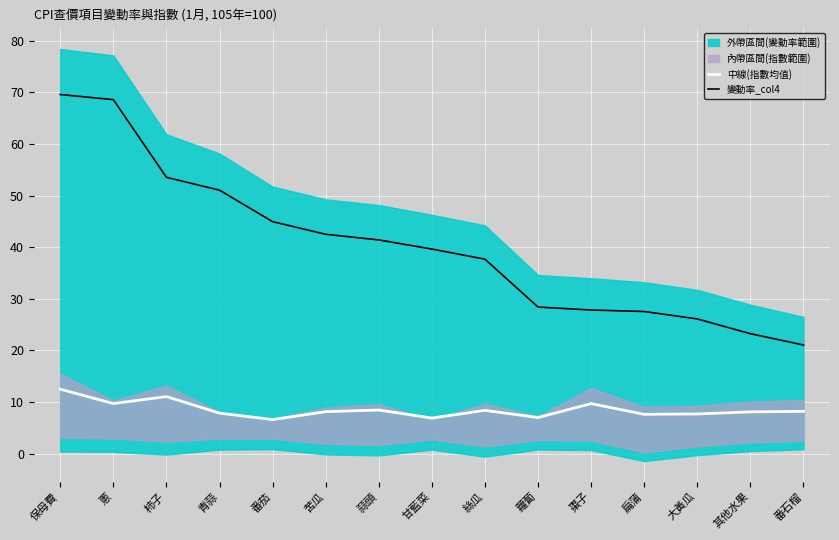

Where does the 中線(指數均值) series first go above 8?

保母費